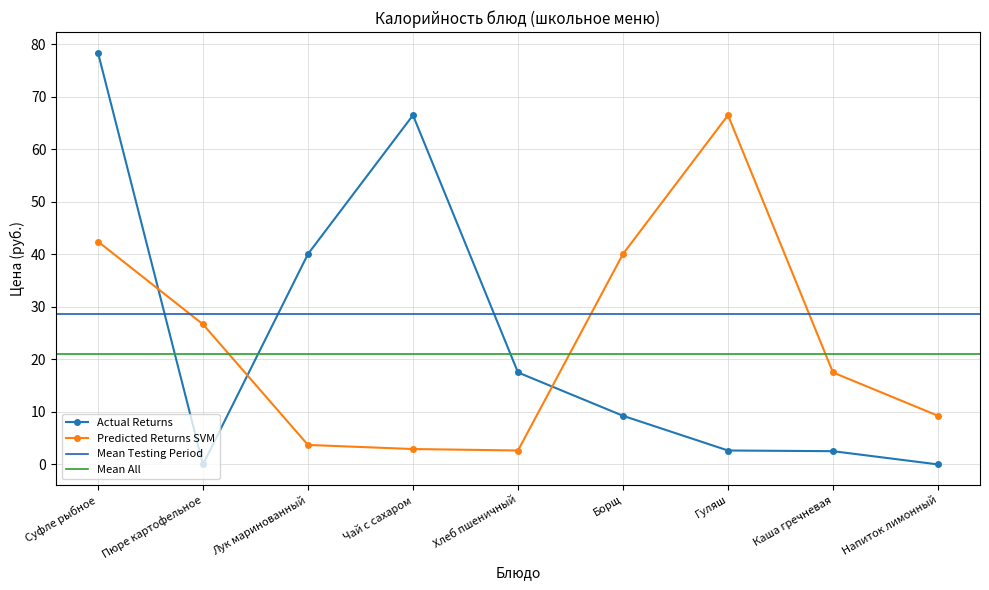

Reading left to right, transcribe all the data shown in this chart.

Actual Returns: 78.4	0.0	40.1	66.5	17.5	9.3	2.6	2.5	0.0
Predicted Returns SVM: 42.4	26.7	3.7	2.9	2.6	40.1	66.5	17.5	9.3